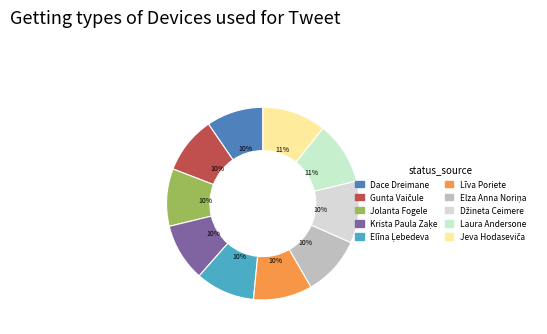

Is it true that Elīna Ļebedeva is 10% of the pie?

True